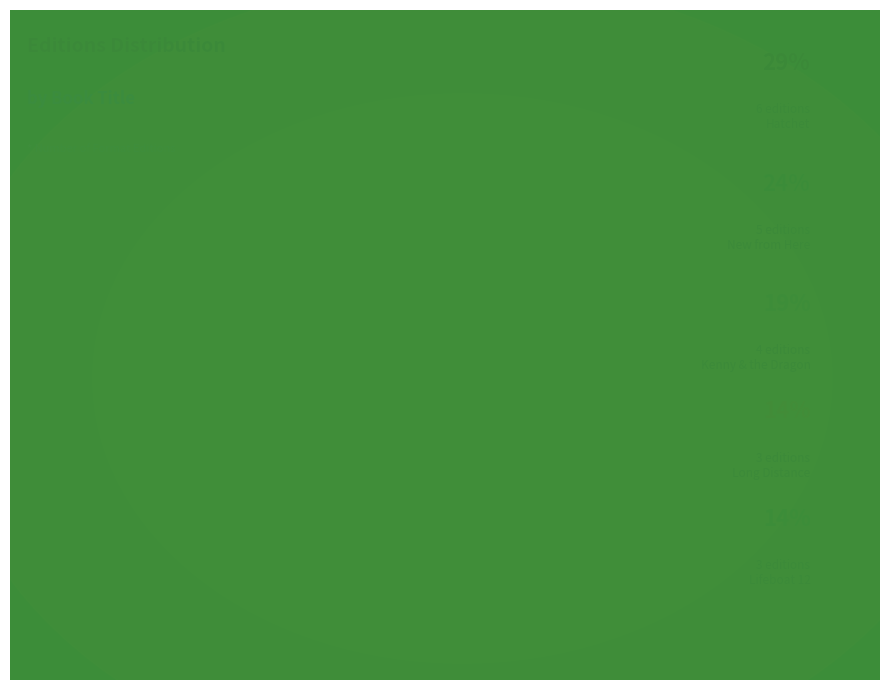

Rank the categories by value from lowest to highest.

Long Distance, Lifeboat 12, Kenny & the Dragon, New from Here, Hatchet